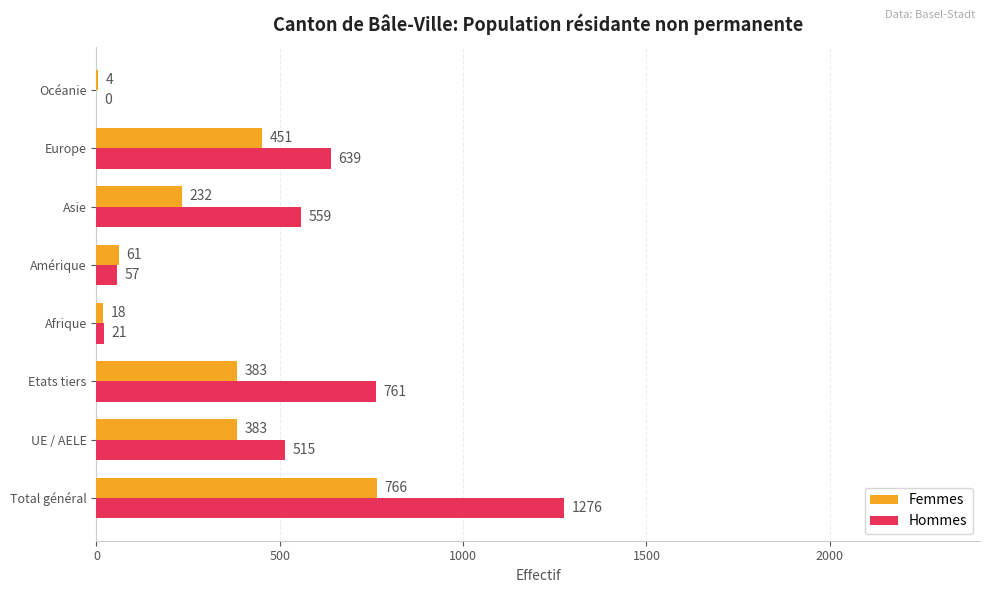

What value does the Femmes series have at Amérique, to the nearest 10?

60